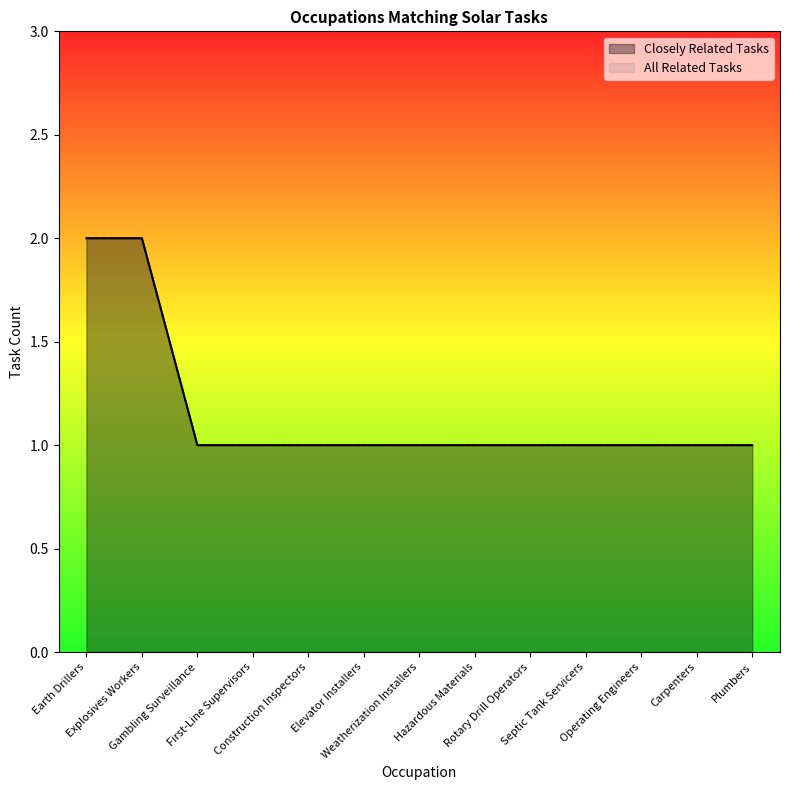

What is the total value across all series at Plumbers?

2